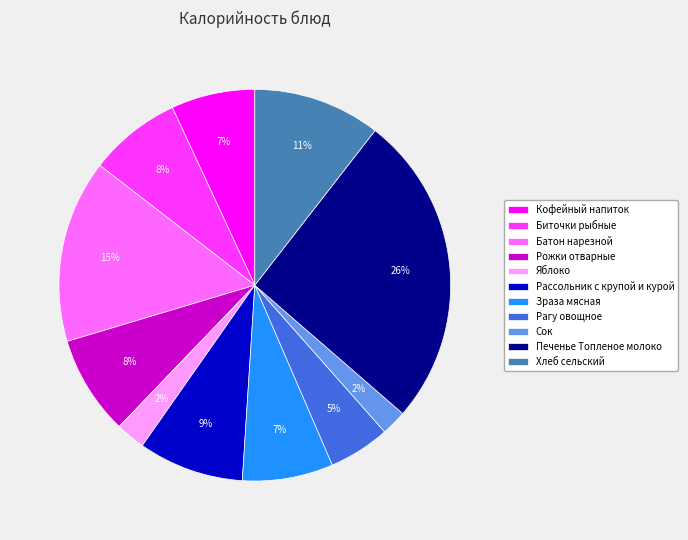

Does Хлеб сельский account for over 50% of the chart?

No